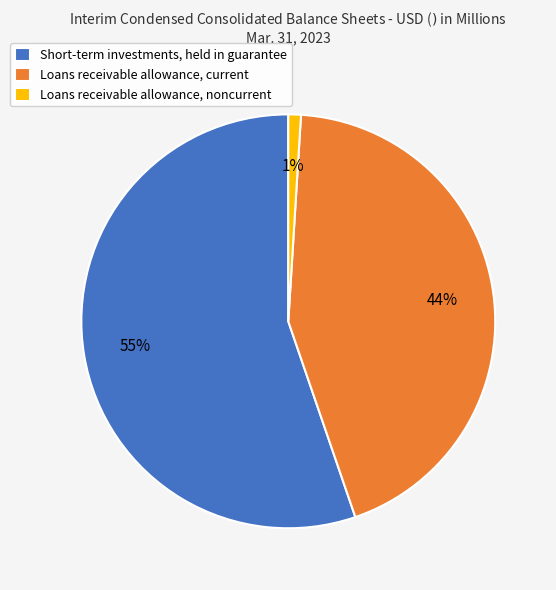

Which has a higher value, Loans receivable allowance, current or Loans receivable allowance, noncurrent?

Loans receivable allowance, current